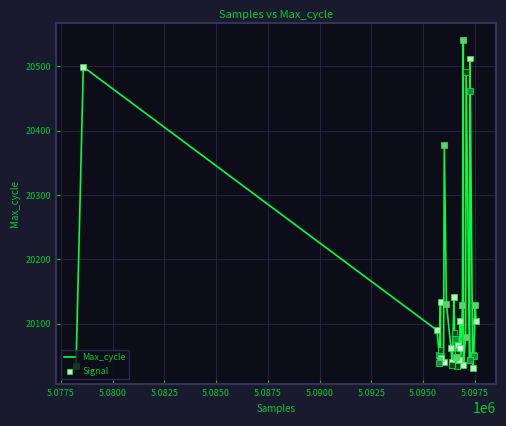

What is the difference between the maximum and minimum values?

509